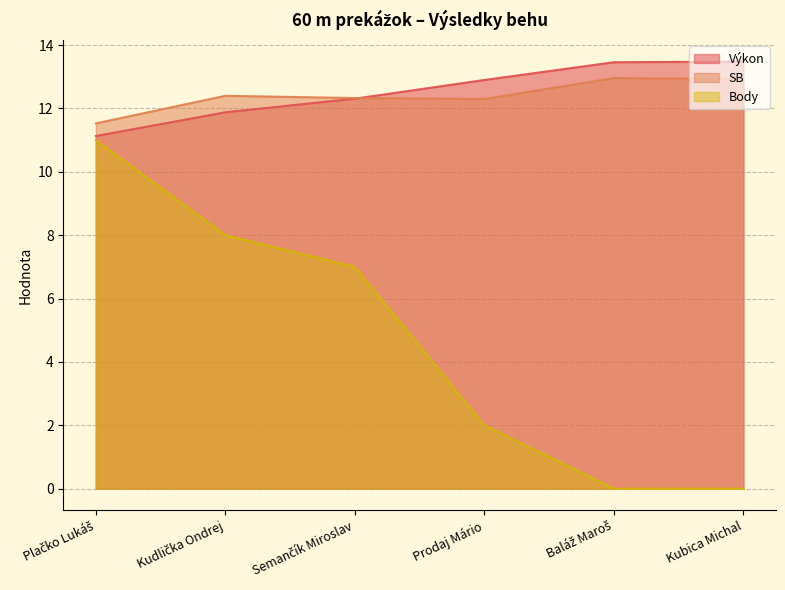

Is it true that Body equals 2.8 at Prodaj Mário?

False